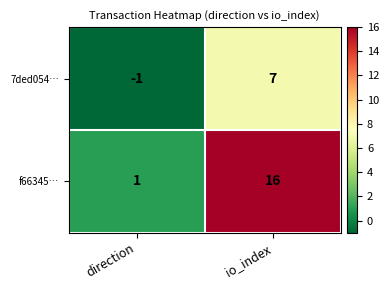

Reading left to right, what are all the values shown in this chart?

7ded054…: direction=-1	io_index=7
f66345…: direction=1	io_index=16